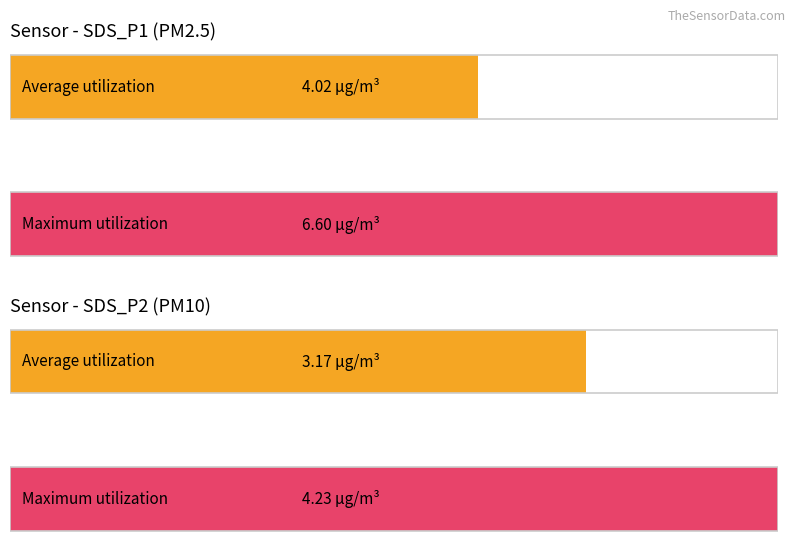

Are the bars grouped side by side (vs. stacked)?

Yes